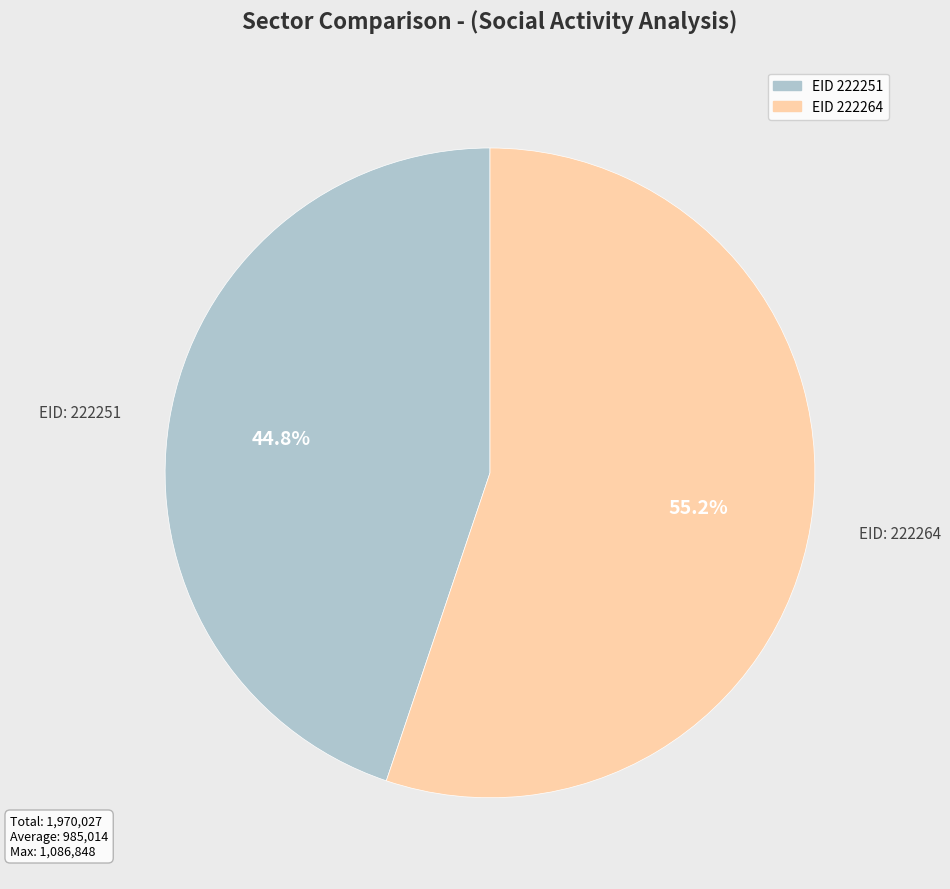

Does any single category account for the majority?

Yes